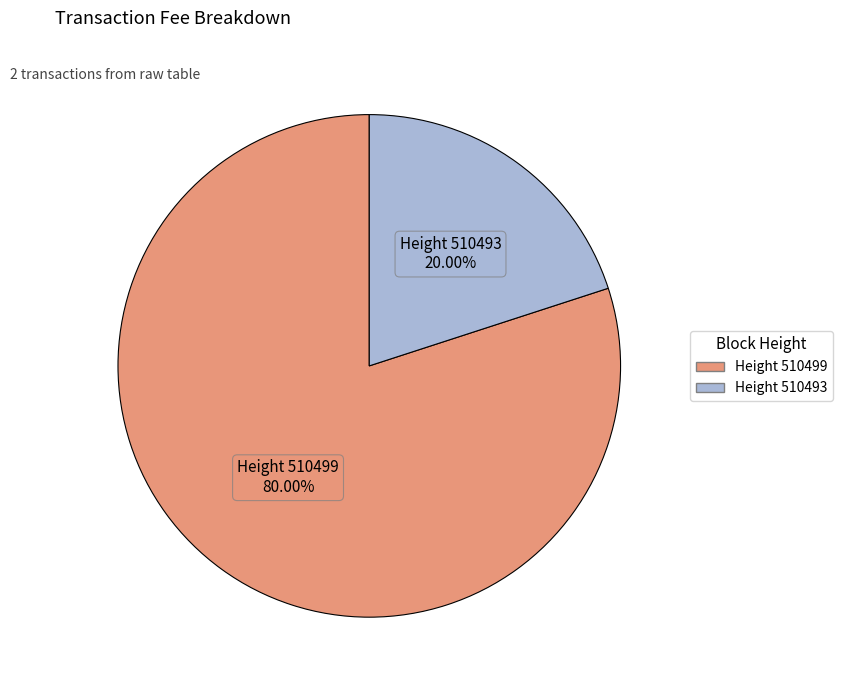

Is there any slice that represents more than half of the pie?

Yes